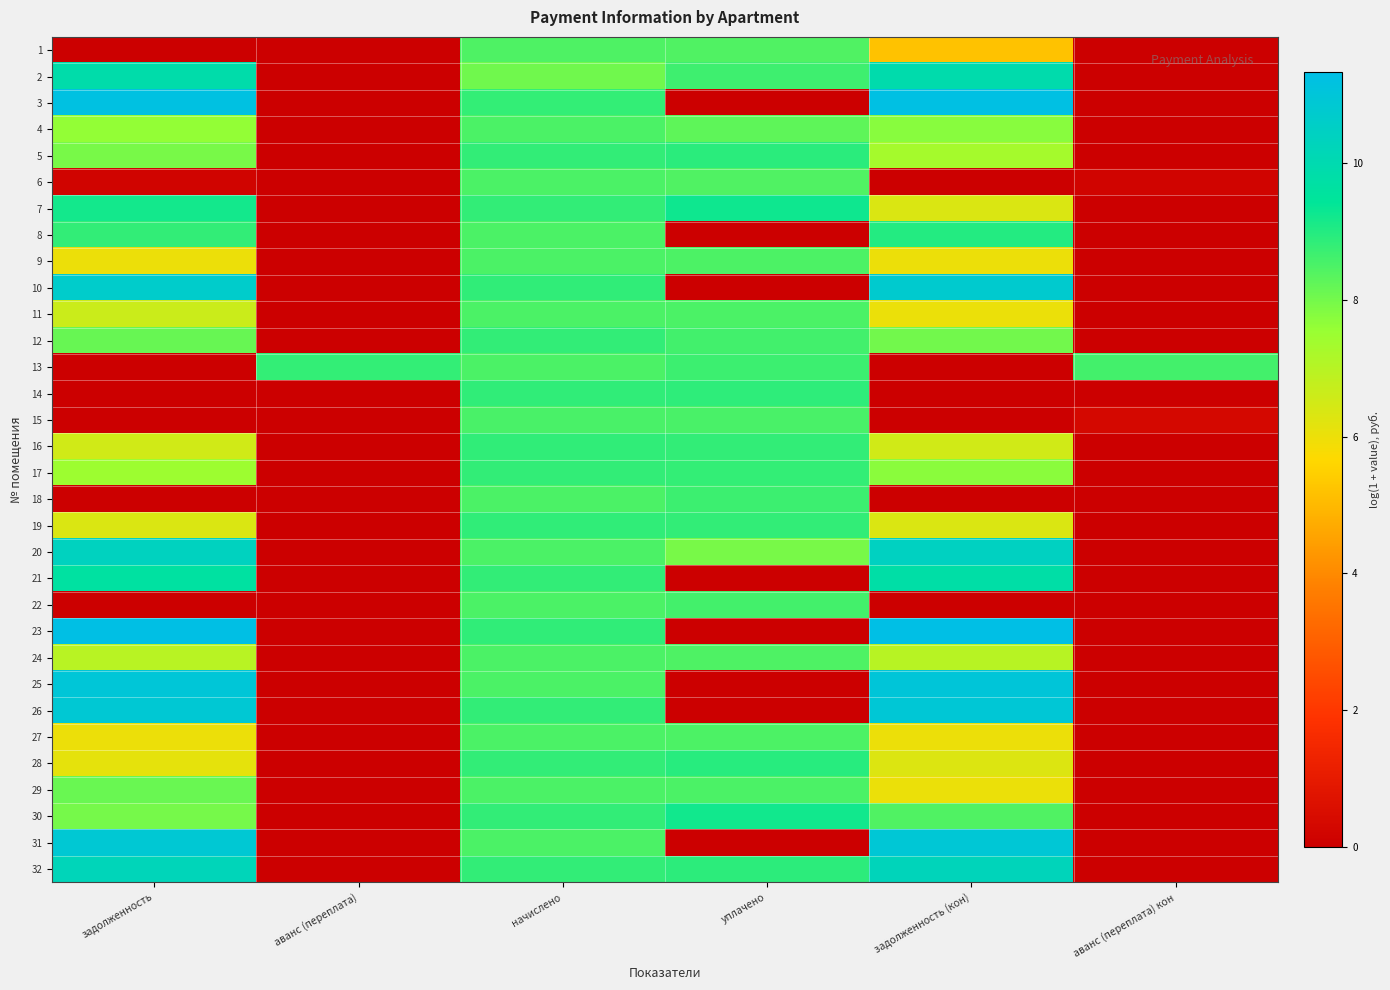

Which series has the widest spread of values?

23